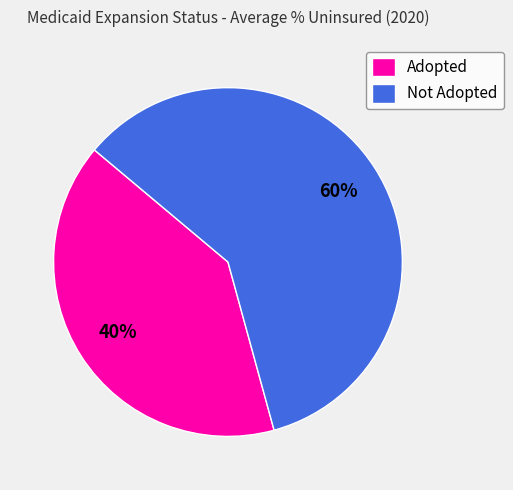

Count the number of slices in the pie.

2